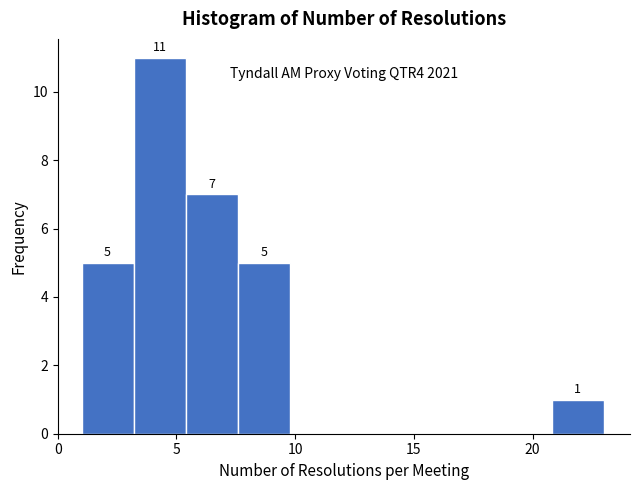

Over which range of the x-axis is the bar tallest?

3.2 to 5.4